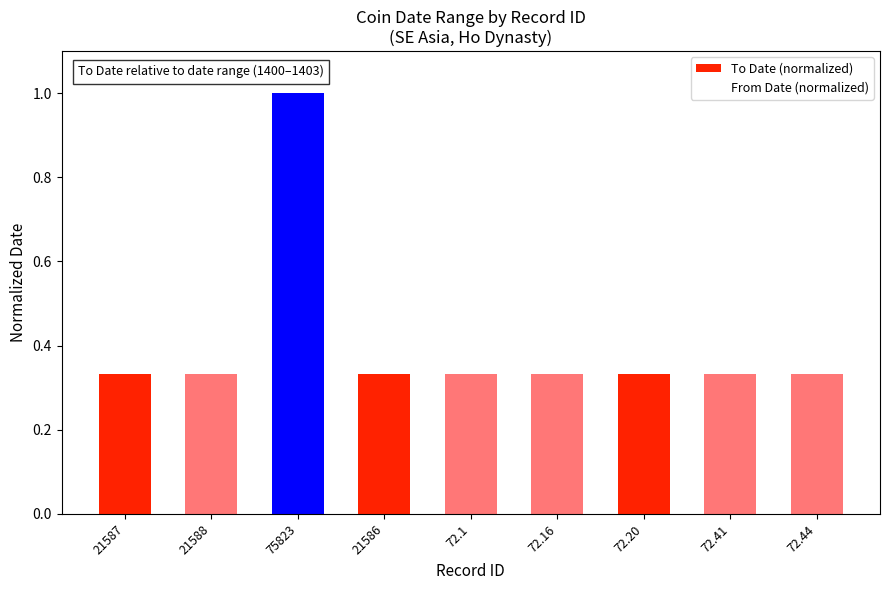

Between 75823 and 72.44, which is larger?

75823